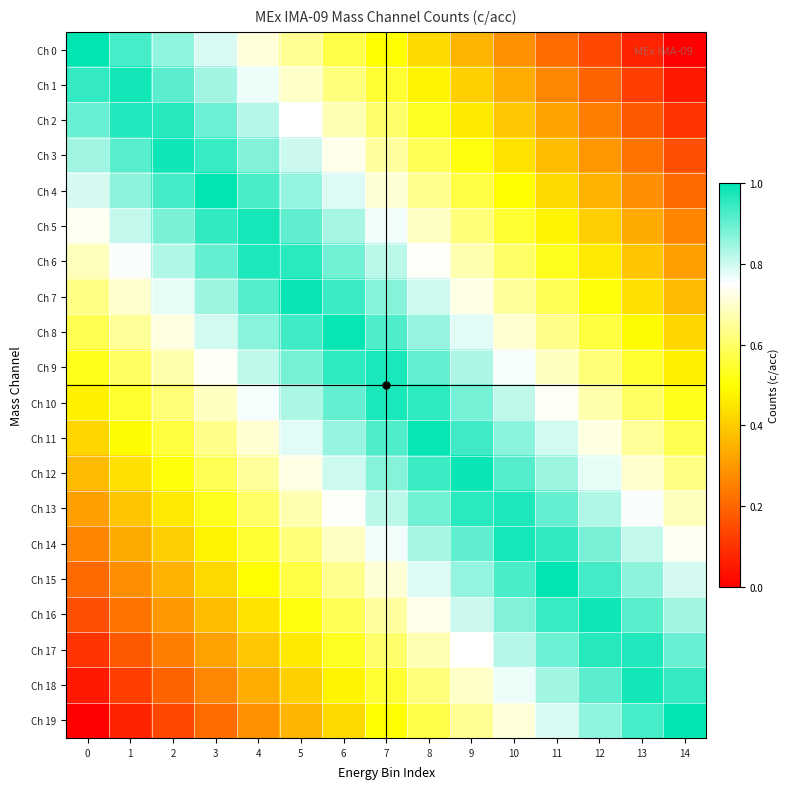

How many series are shown in this chart?

20